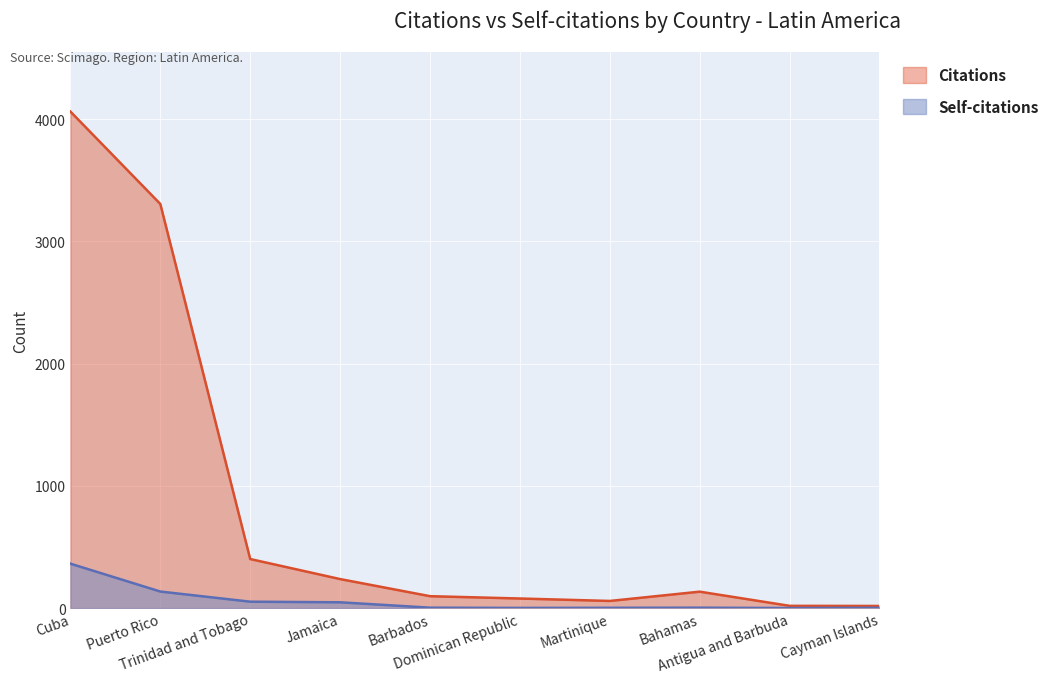

Read the Self-citations value at Puerto Rico, to the nearest 5.

135